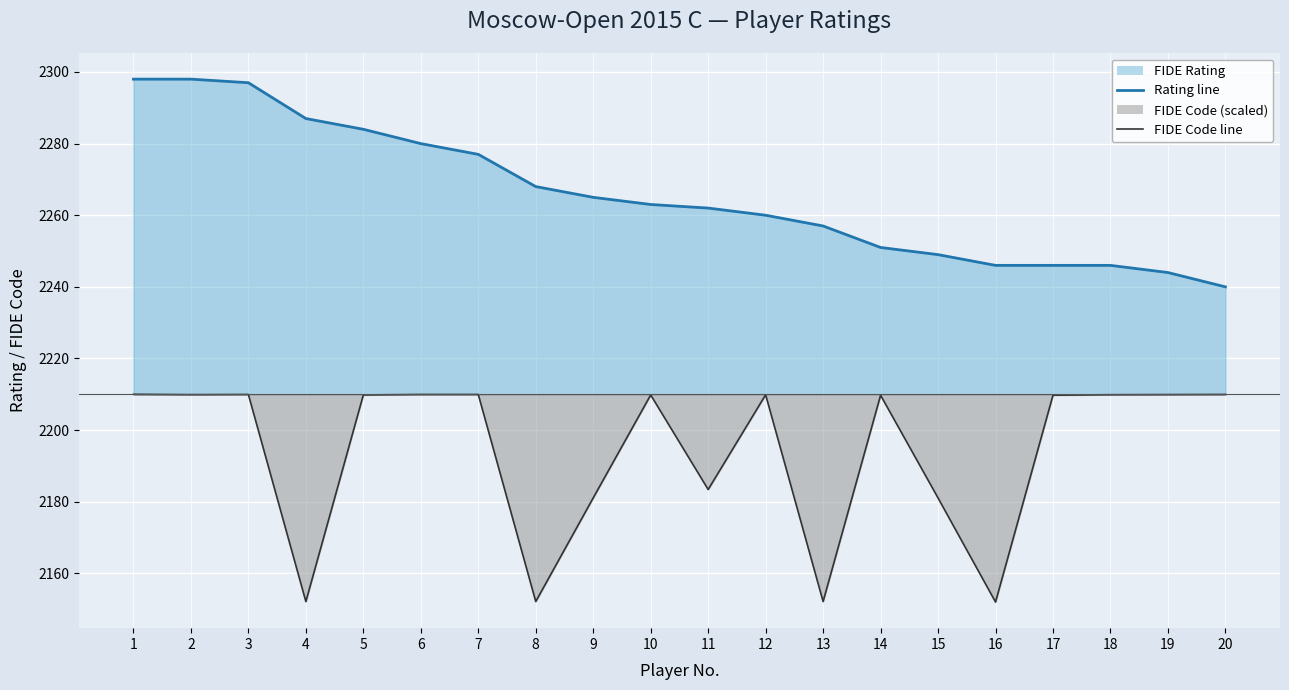

Where does the FIDE Code line series first go above 2209?

1